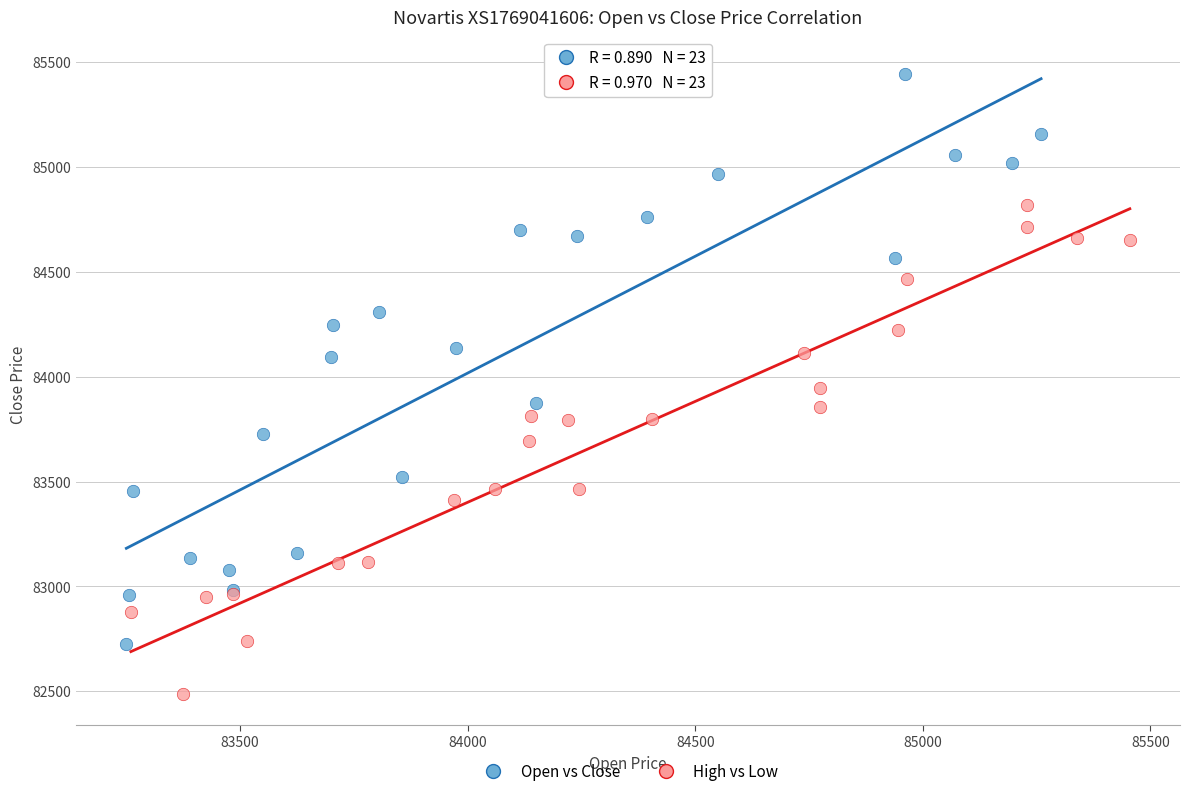

Which series reaches the maximum Y coordinate?

Open vs Close